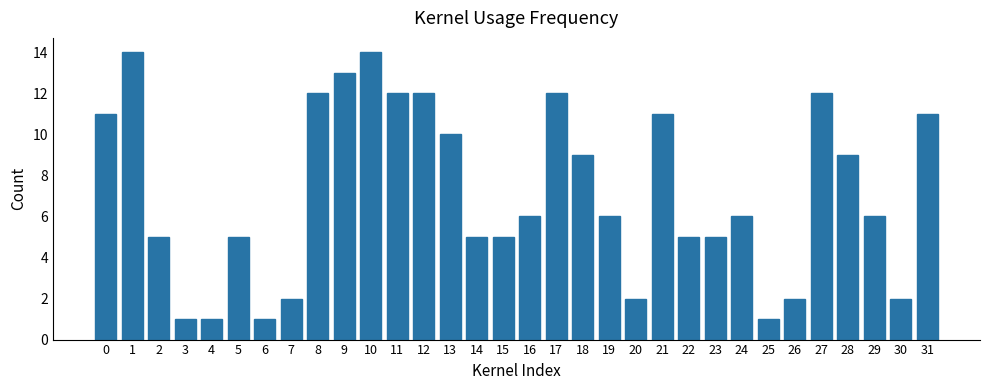

What is the average value?

7